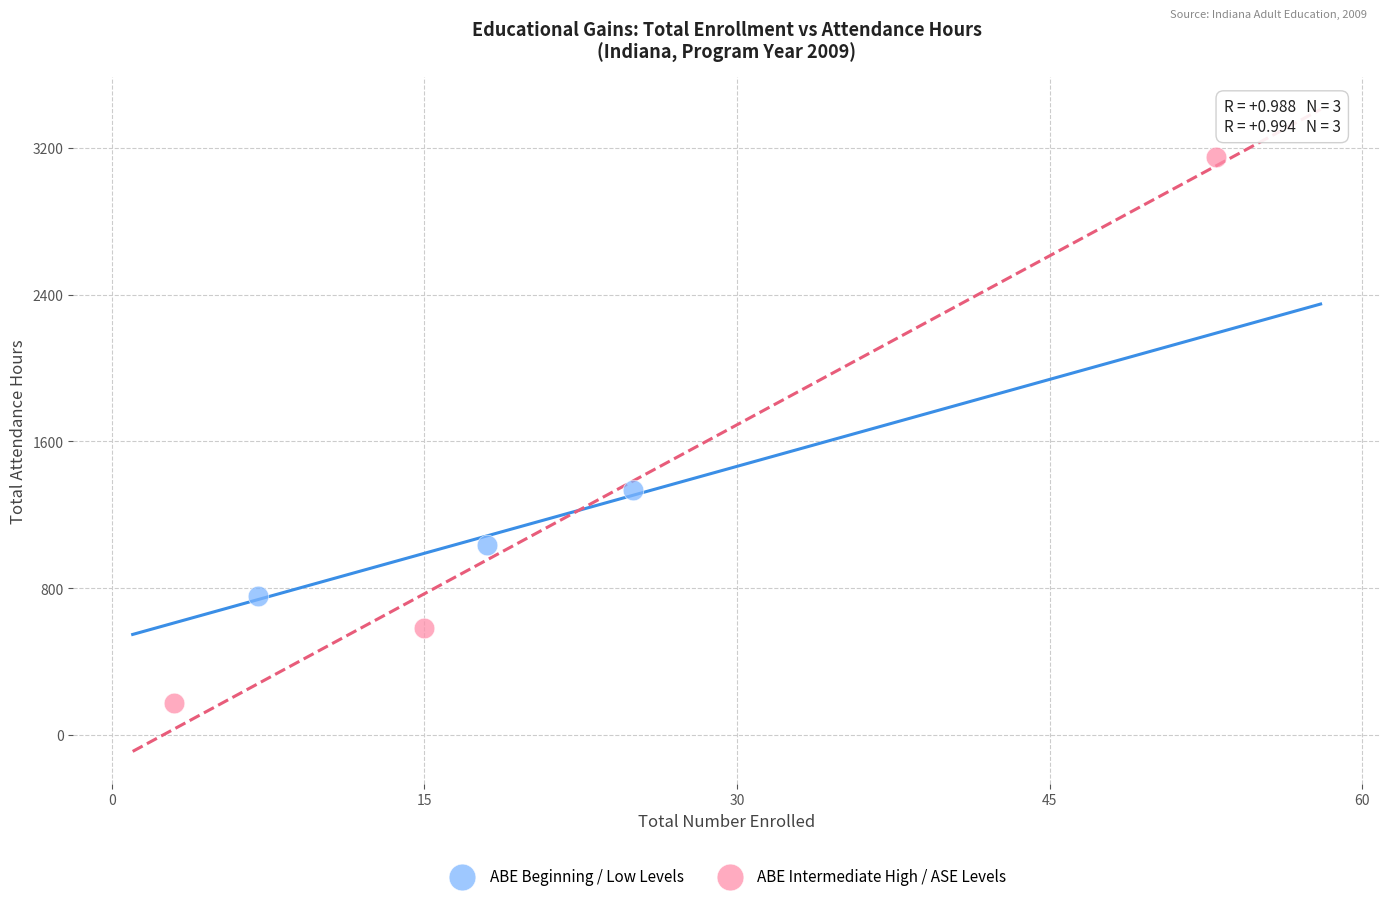

Which series reaches the minimum Y coordinate?

ABE Intermediate High / ASE Levels